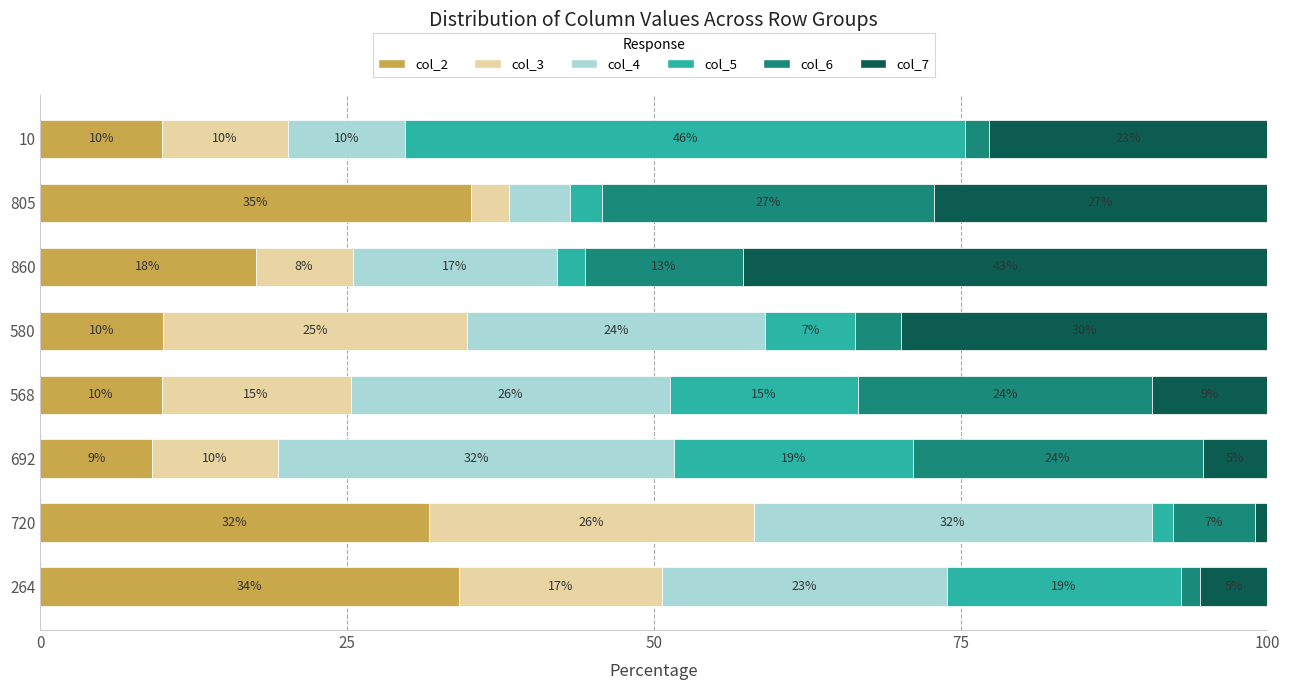

At how many categories does at least one series exceed 7?

8